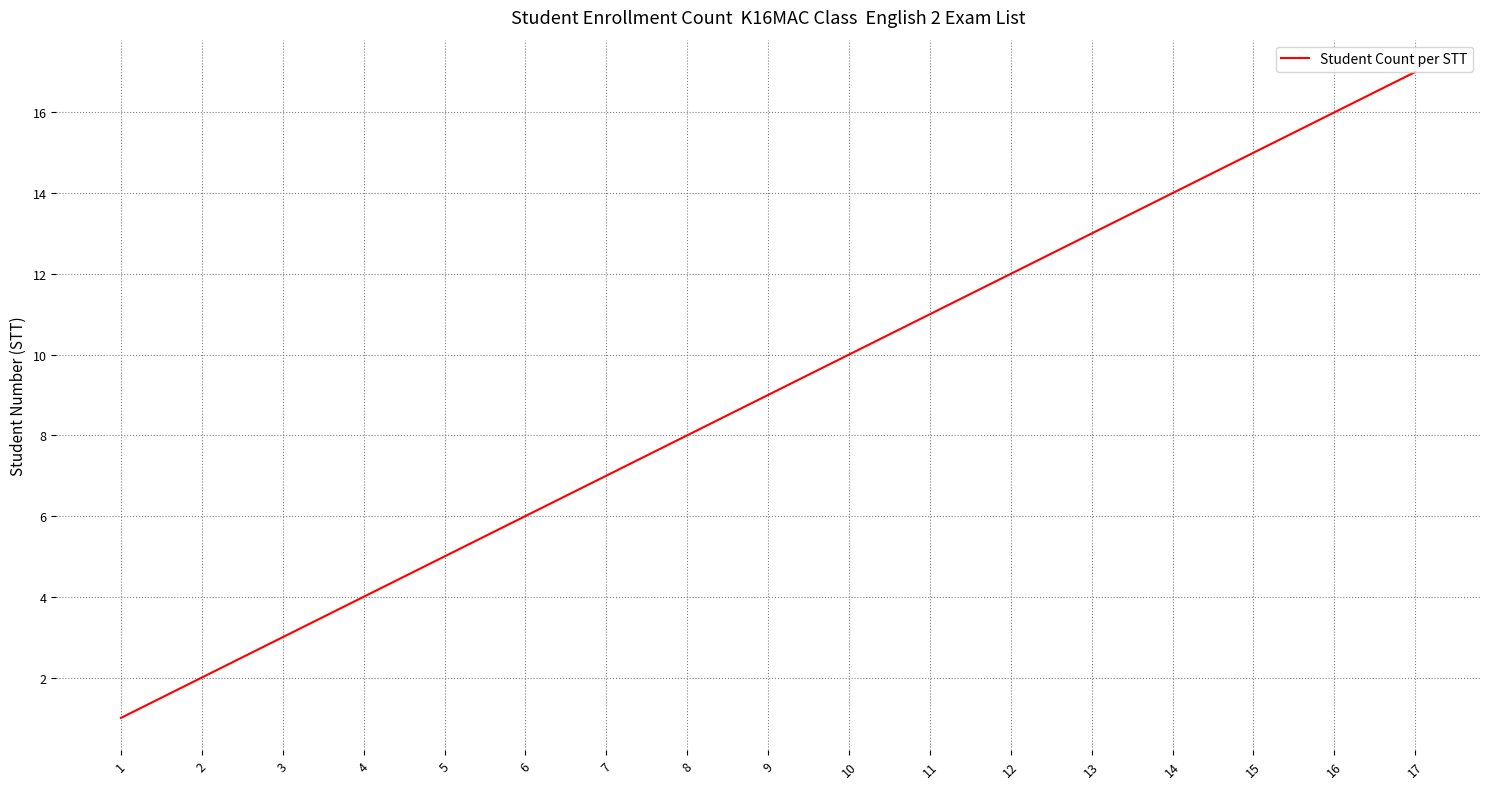

Between 4 and 8, which is larger?

8